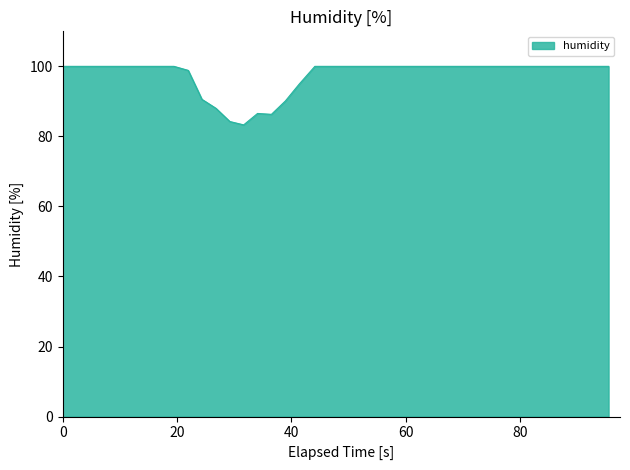

How many lines are shown in the chart?

1